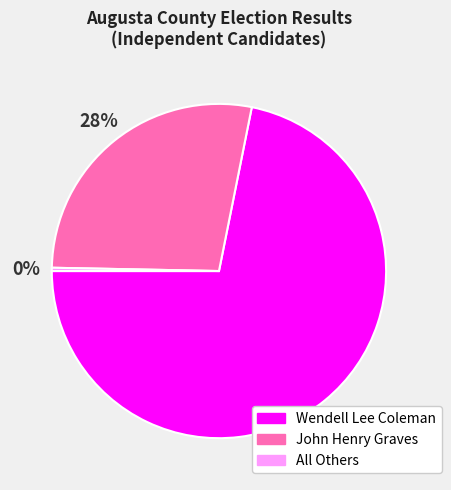

Rank the categories by value from highest to lowest.

Wendell Lee Coleman, John Henry Graves, All Others